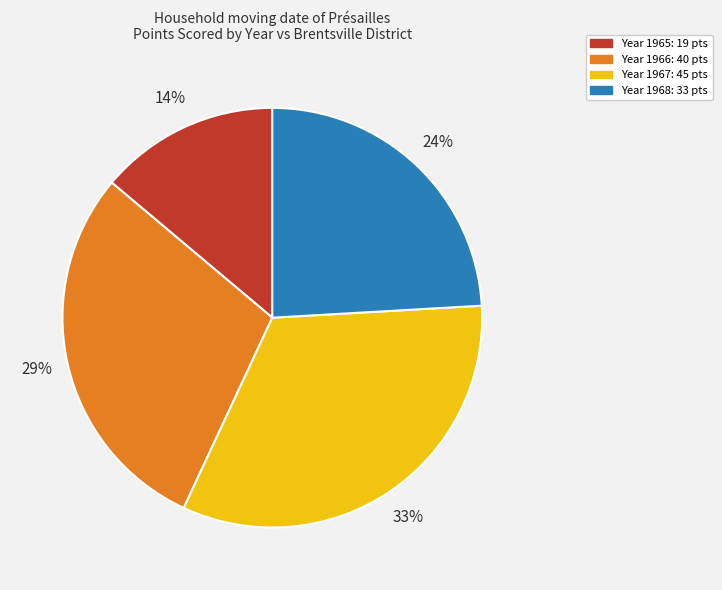

How many slices are in this pie chart?

4